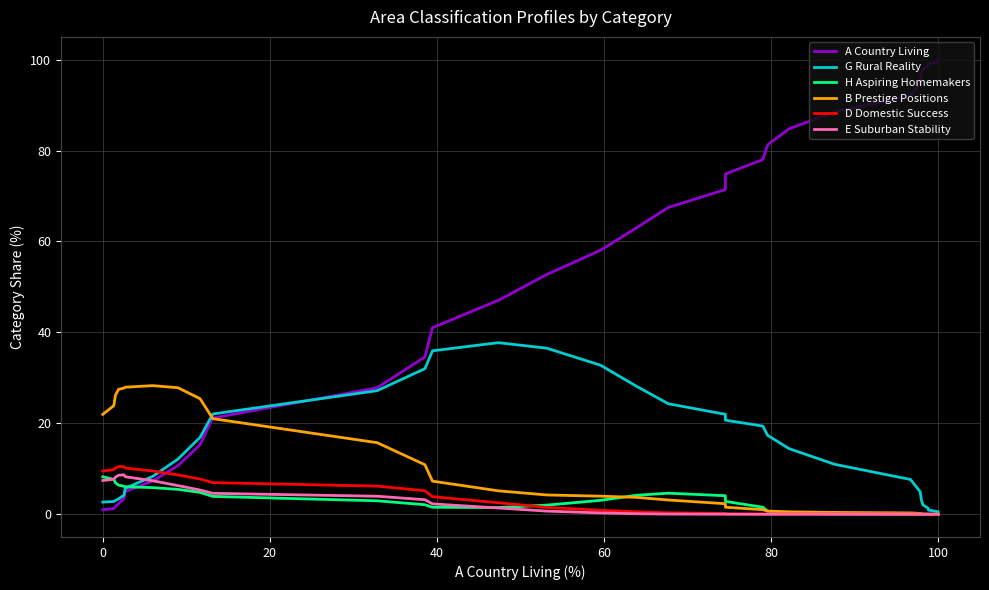

Which series has the largest range (max minus min)?

A Country Living